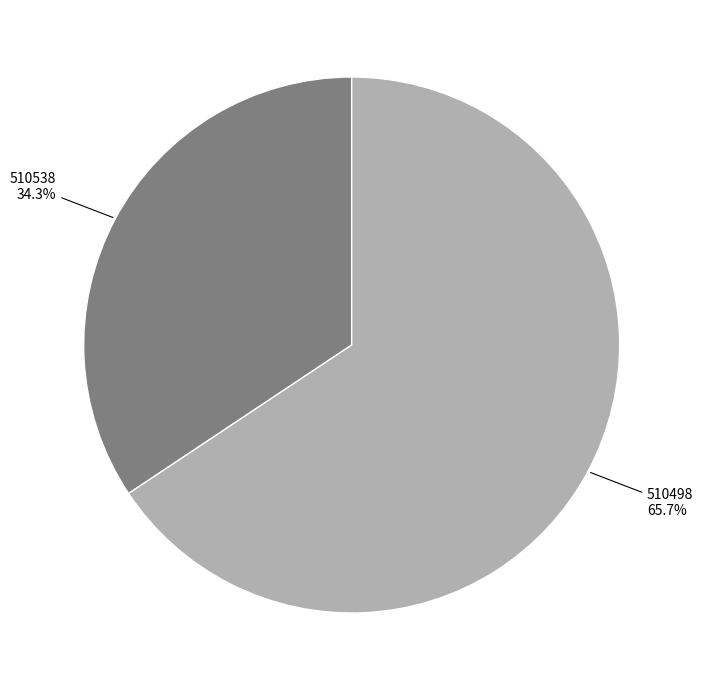

Count the number of slices in the pie.

2